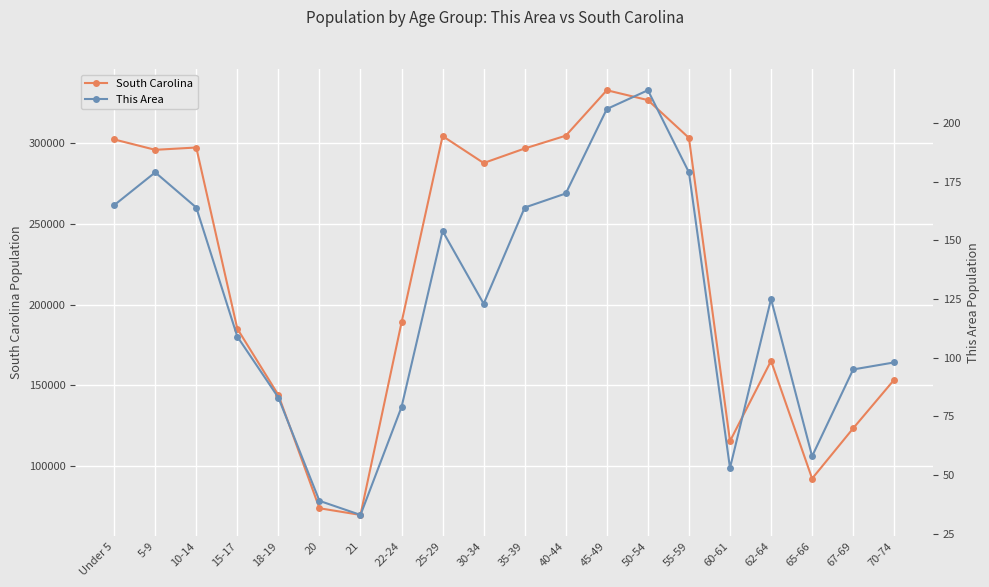

Does the chart display data point markers on the line(s)?

Yes